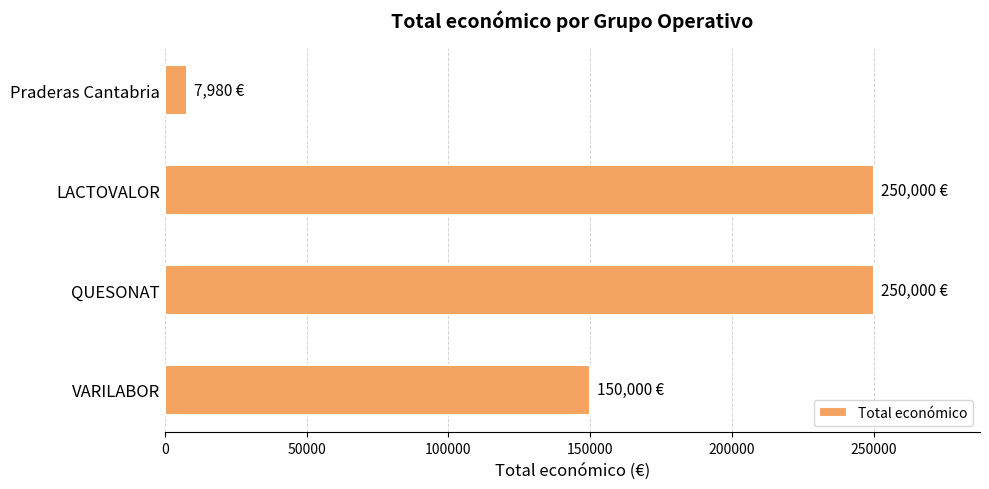

The chart shows a value of 7980 at Praderas Cantabria. True or false?

True